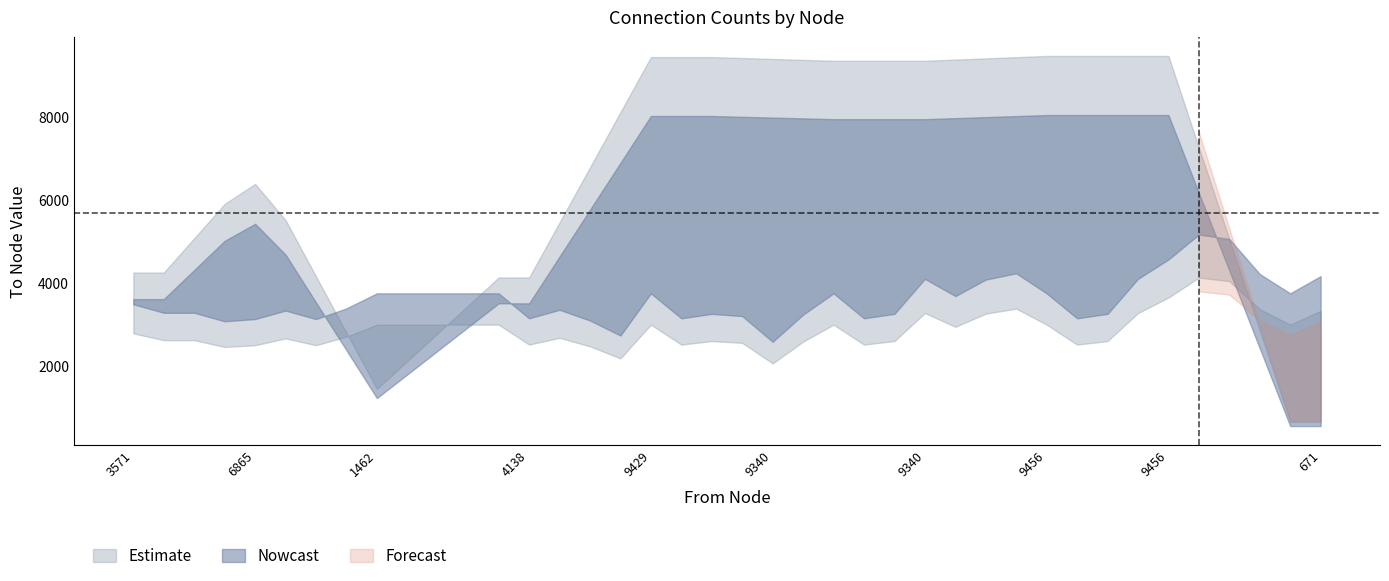

Is it true that from equals 446 at 671?

False